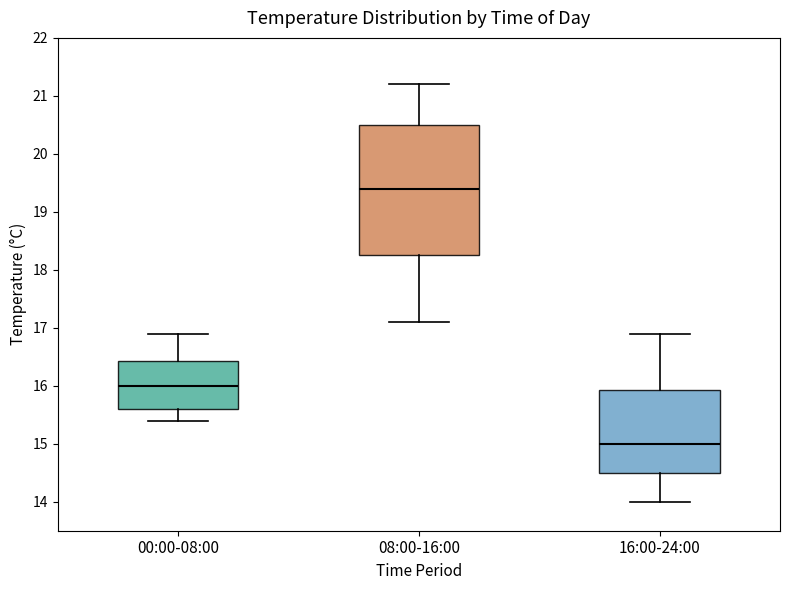

Where does the upper whisker of the box for 08:00-16:00 end on the y-axis? The values are not printed on the chart, so give them approximately, as read against the axis.

21.2